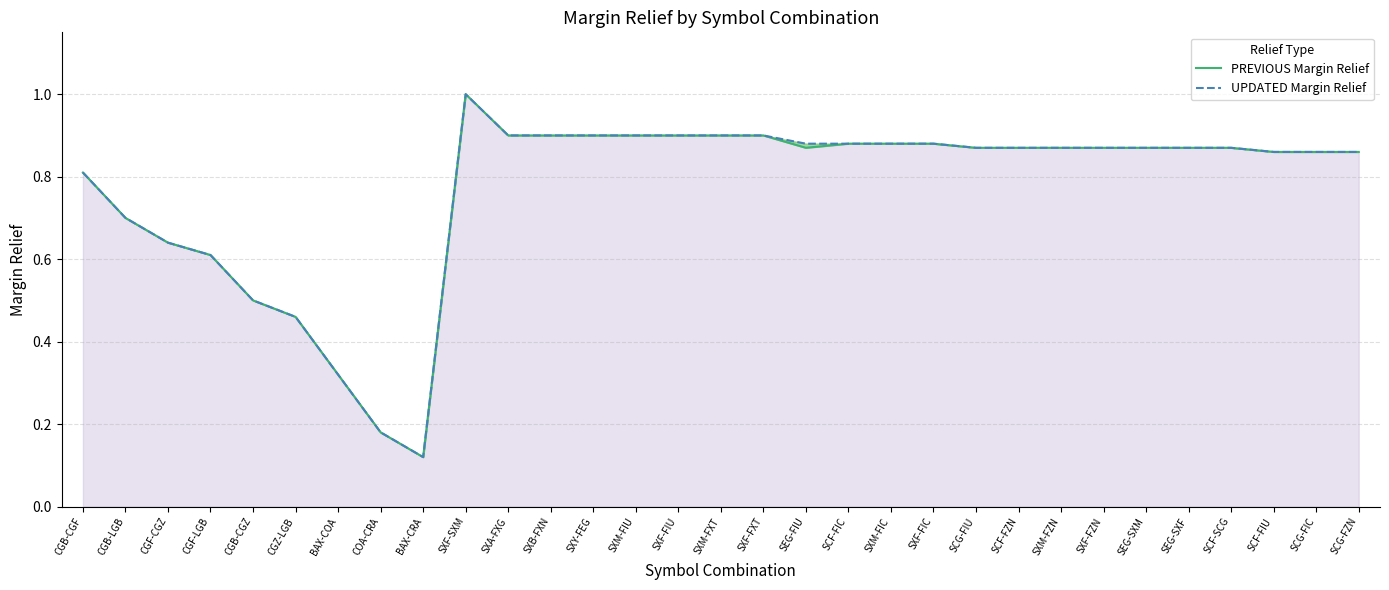

Which has a higher value, CGB-CGZ or SXF-SXM?

SXF-SXM